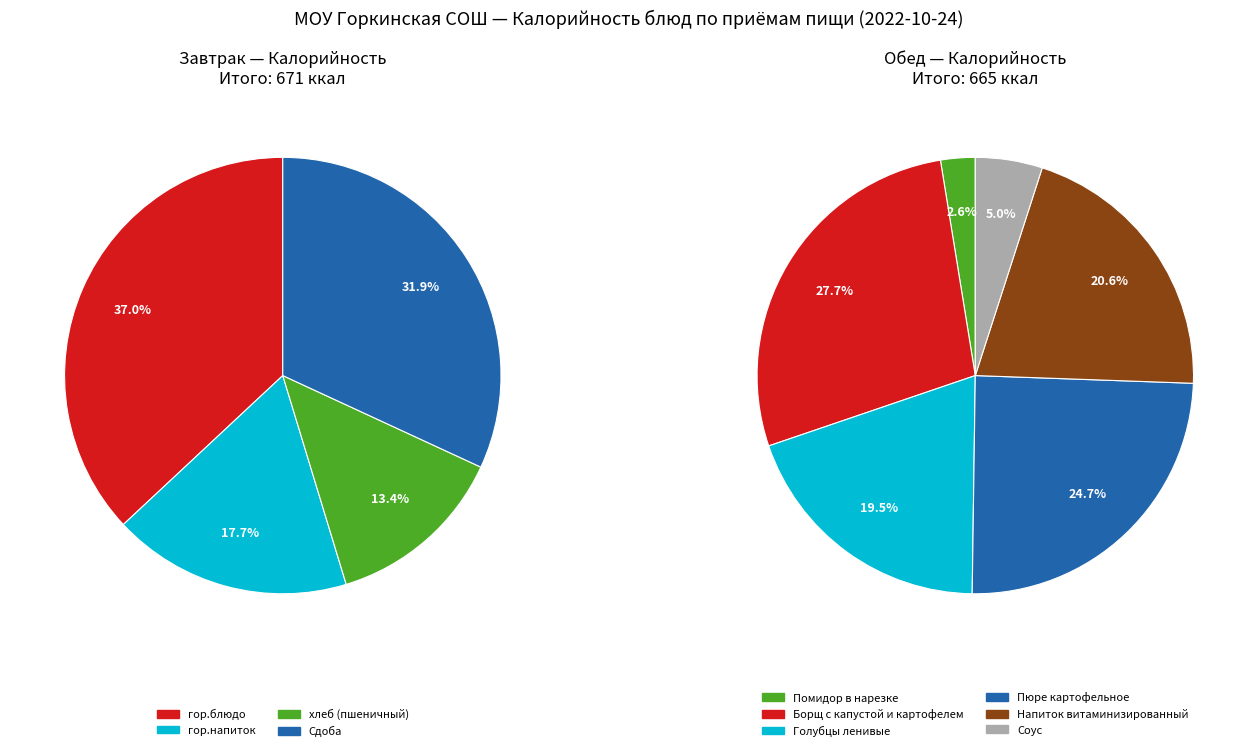

Count the number of slices in the pie.

10